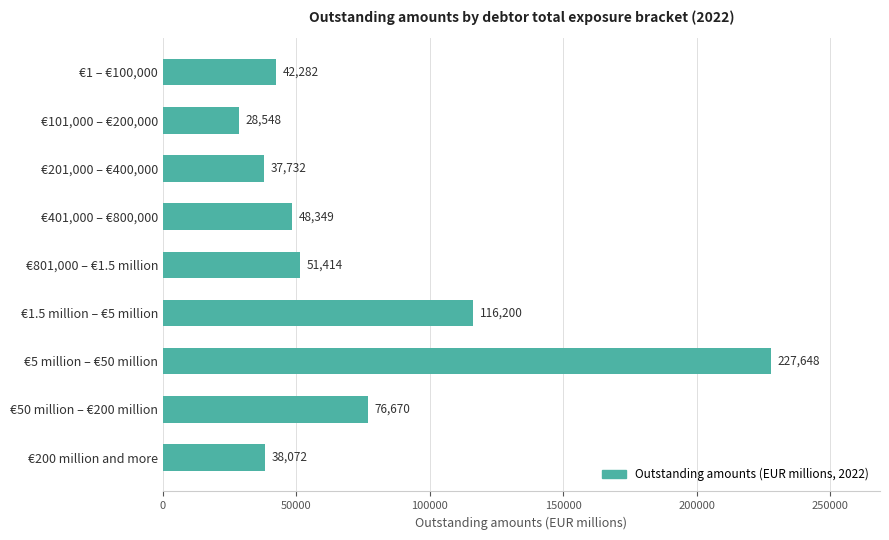

Is it true that the value at €801,000 – €1.5 million is 51414?

True